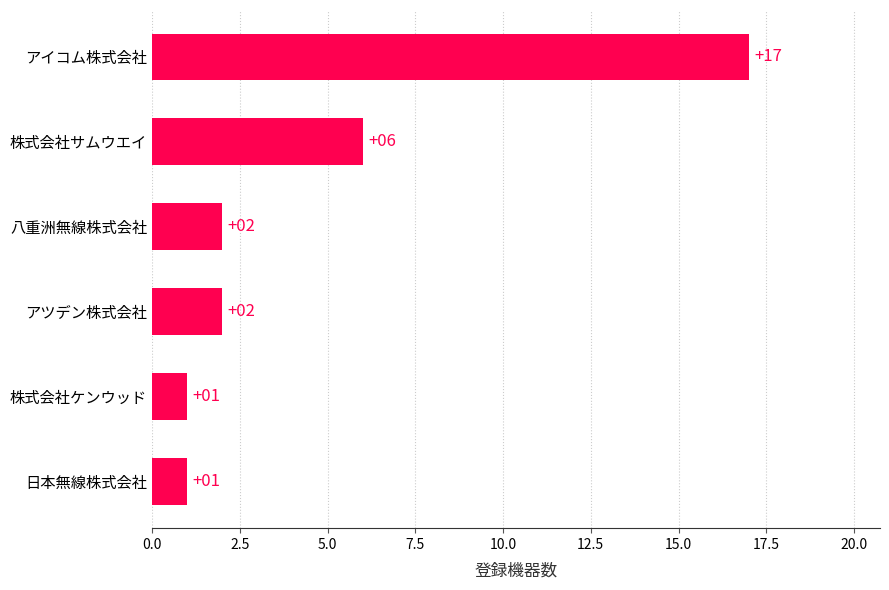

What is the sum of all values?

29